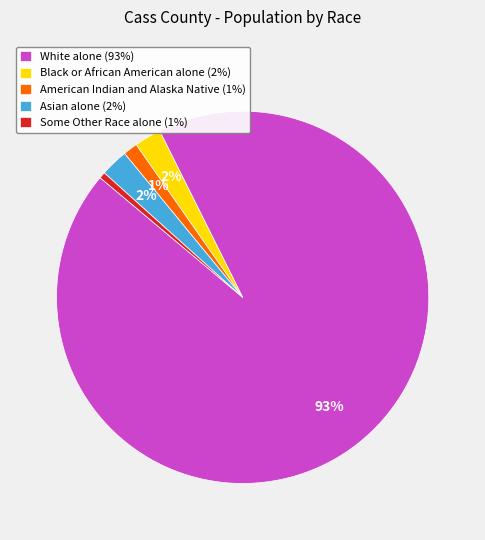

To the nearest percent, what percentage of the pie is Asian alone?

2%